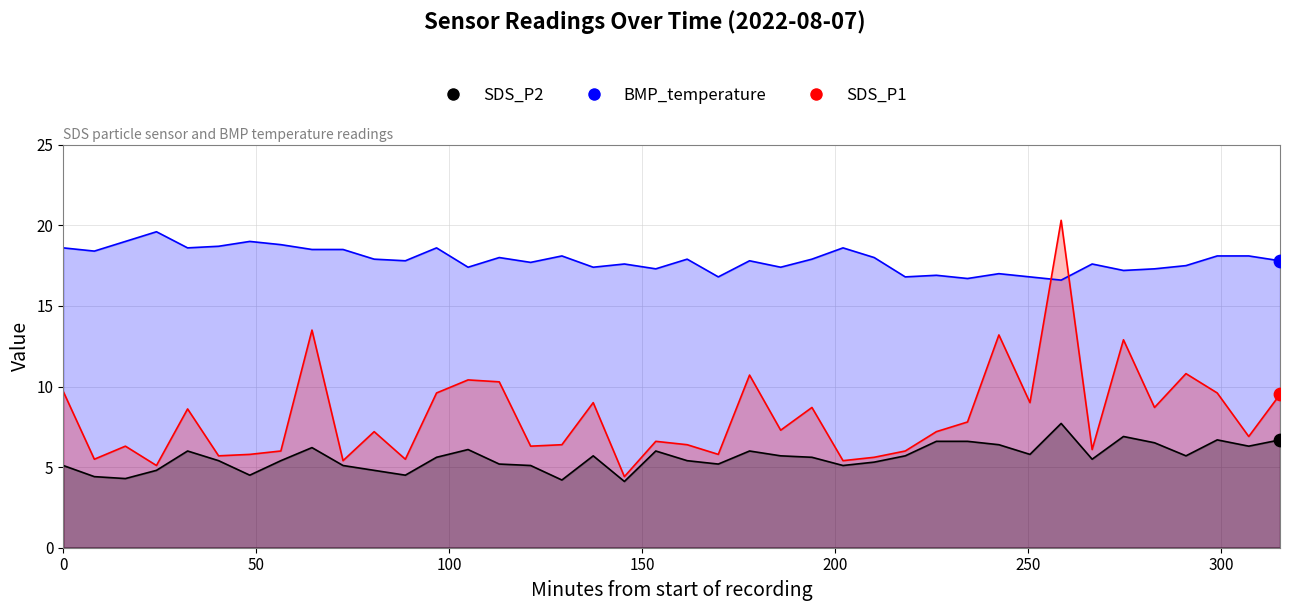

Which series contains the lowest Y value?

SDS_P2